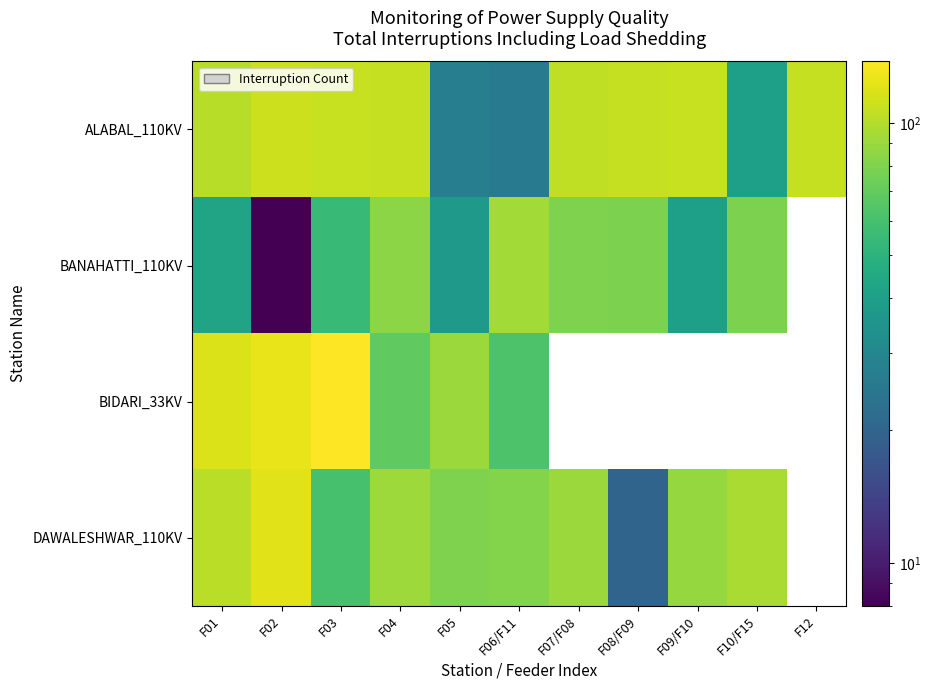

Which series changed the most between F04 and F06/F11?

ALABAL_110KV